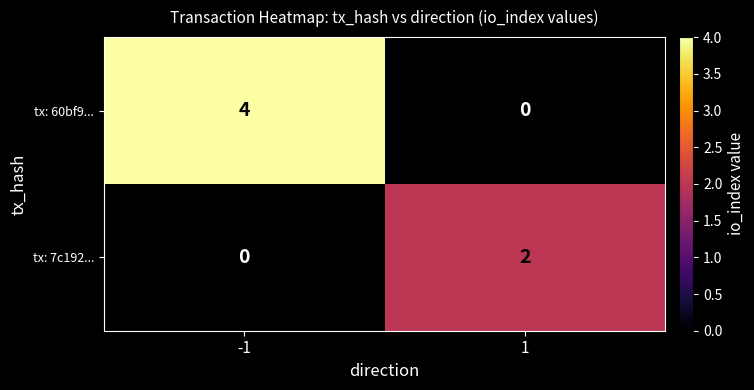

Reading left to right, extract all data points from this chart.

tx: 60bf9...: -1=4	1=0
tx: 7c192...: -1=0	1=2